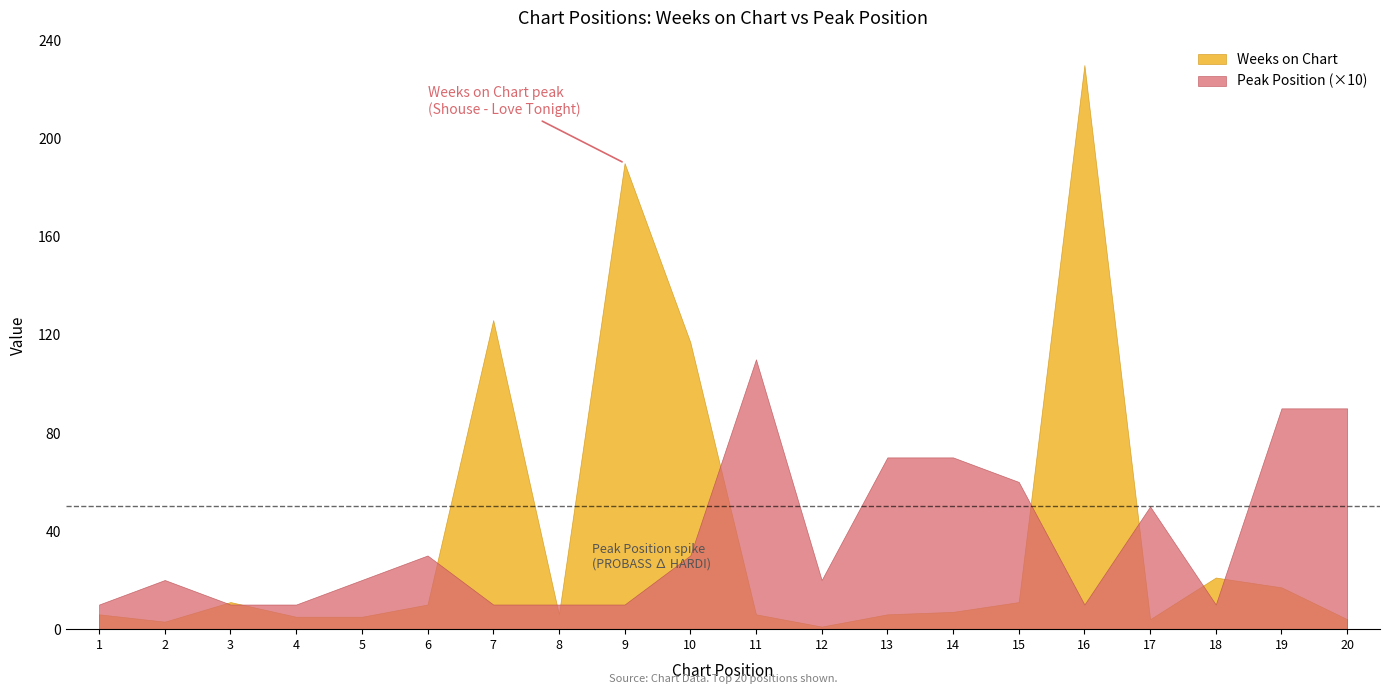

True or false: Weeks on Chart has more than 2 points higher than both neighbors.

True